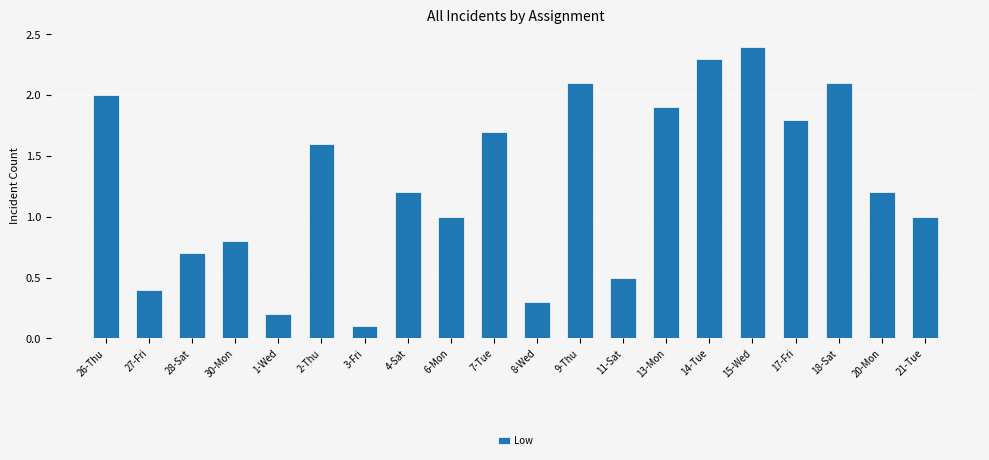

How many distinct data groups are displayed?

1